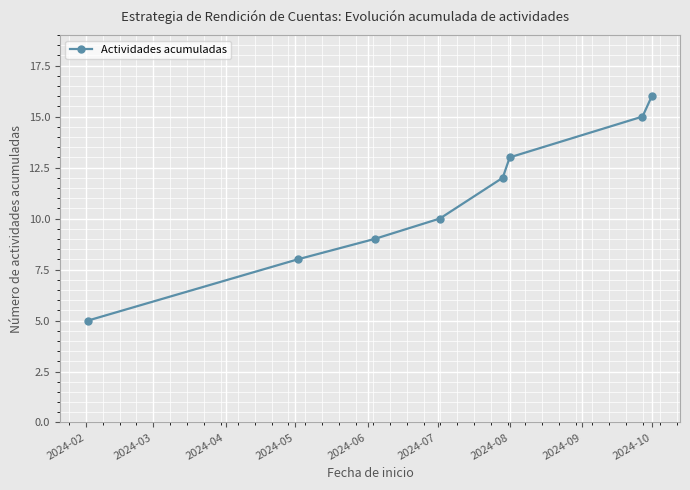

What is the smallest value displayed?

5